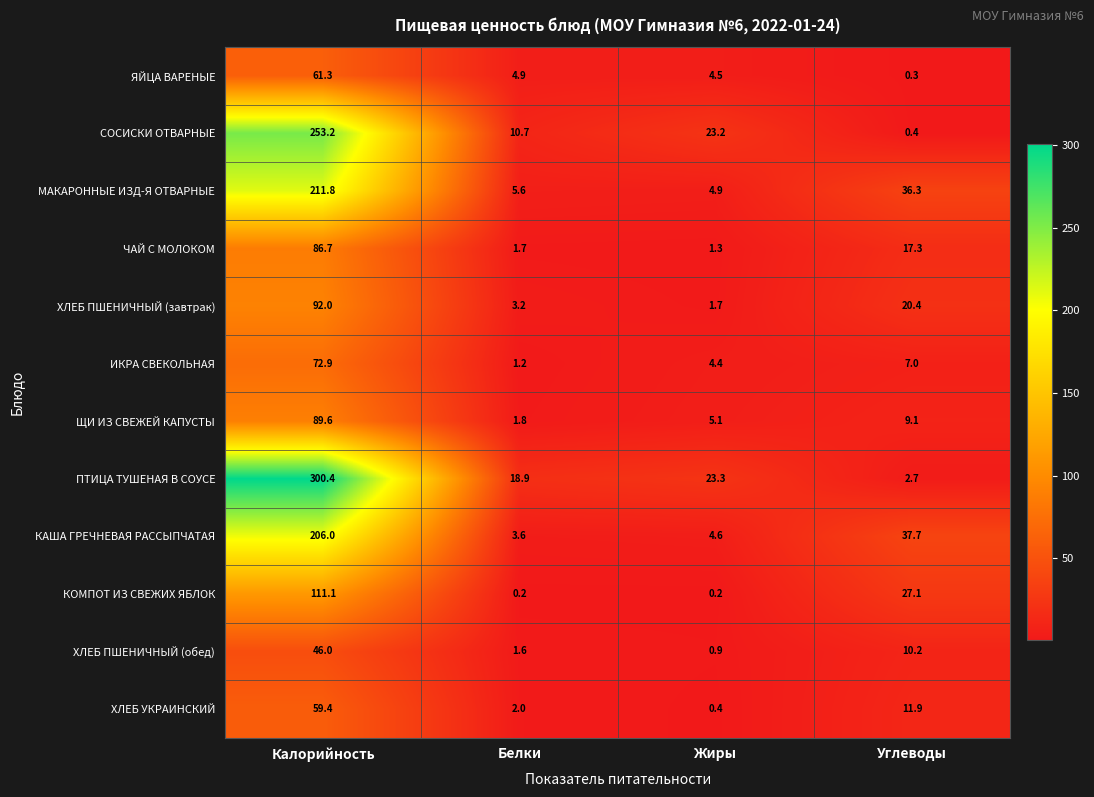

Is it true that ХЛЕБ УКРАИНСКИЙ equals 0.4 at Жиры?

True